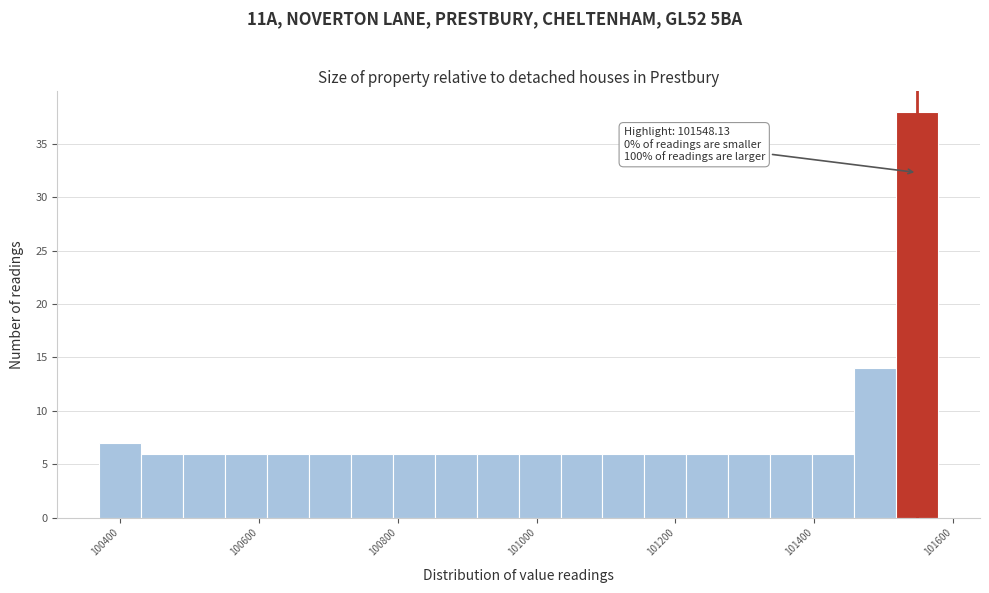

Read against the x-axis, roughly where is the centre of the tallest bar?

101540